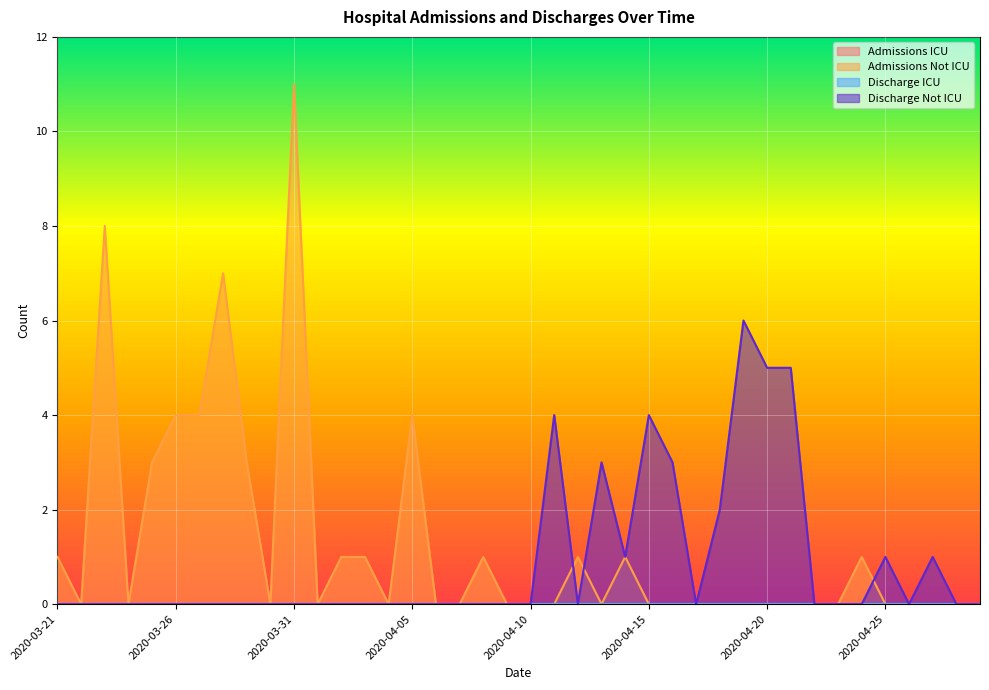

Does the chart display data point markers on the line(s)?

No